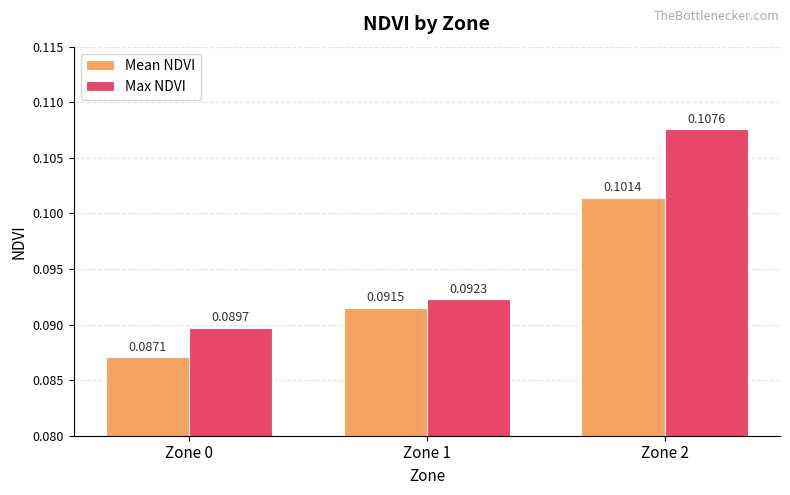

What is the sum of all Max NDVI values?

0.3